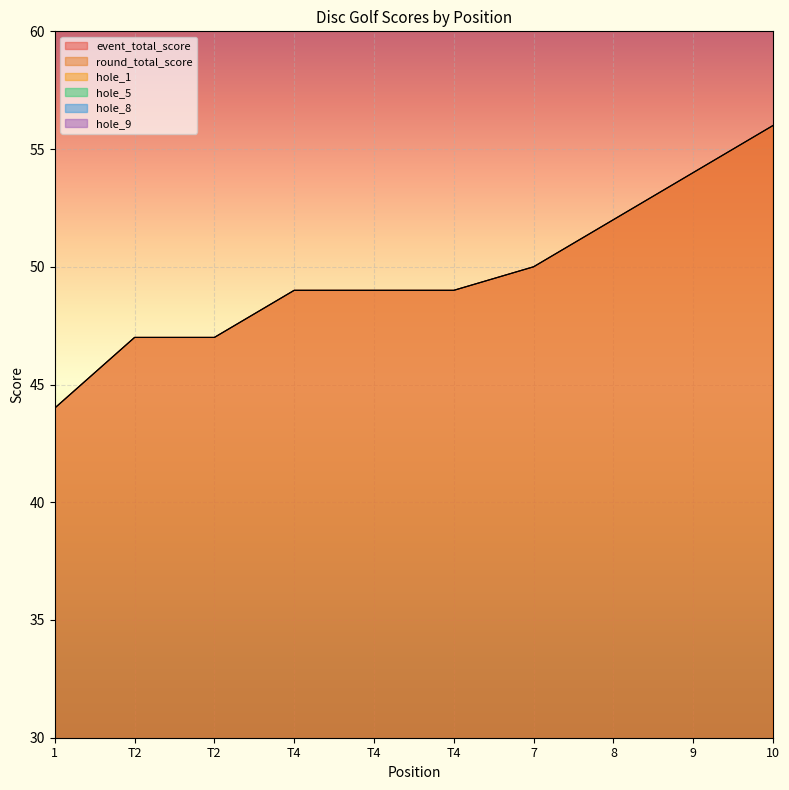

List the series in order of their peak value, highest first.

event_total_score, round_total_score, hole_8, hole_1, hole_5, hole_9